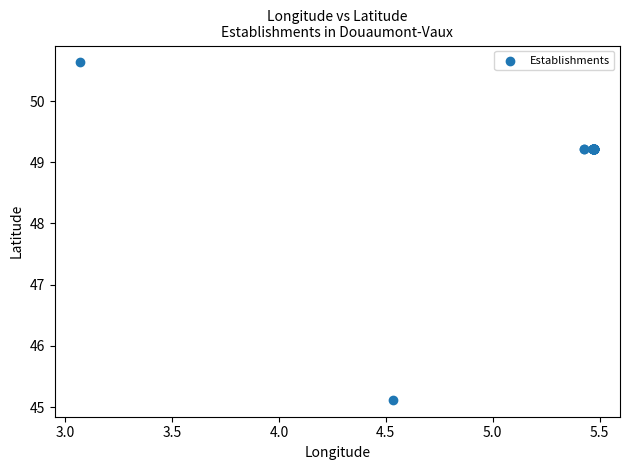

What Y value in the scatter plot is closest to 47?

45.1